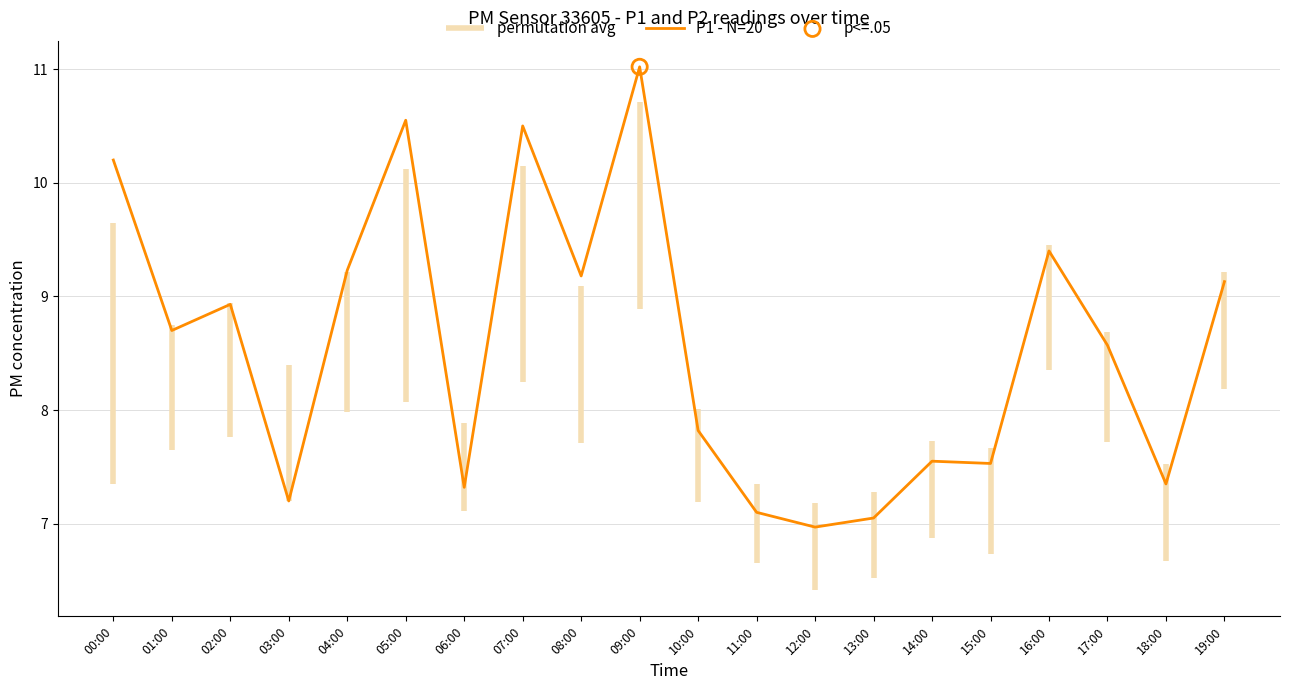

What is the change in value from 01:00 to 14:00?

-1.1